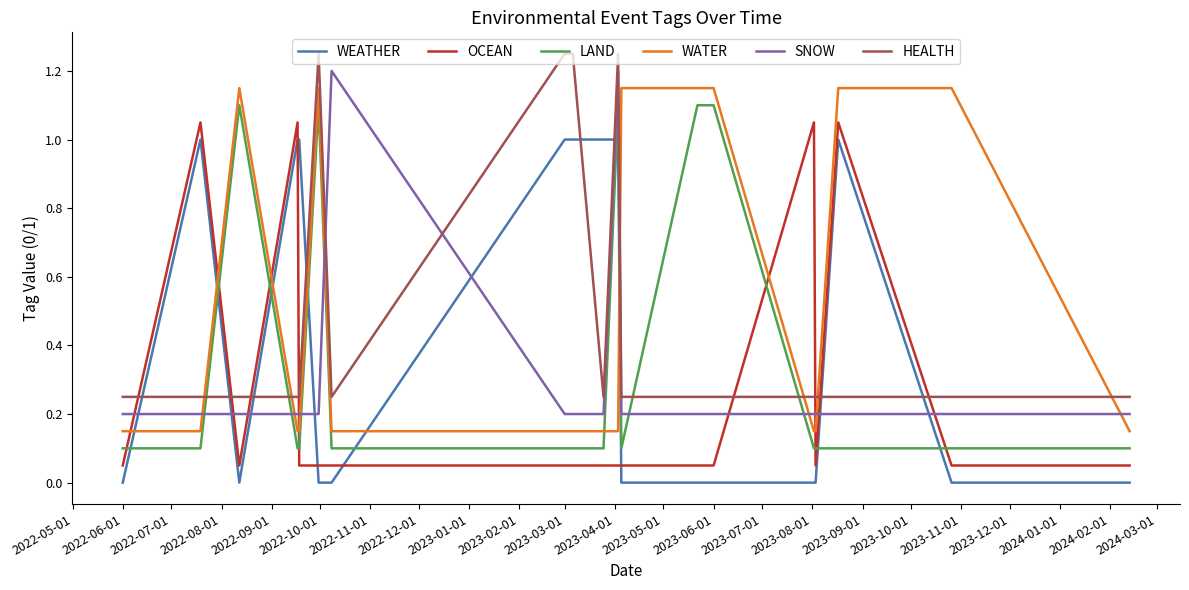

True or false: WEATHER has more than 2 interior local peaks.

False